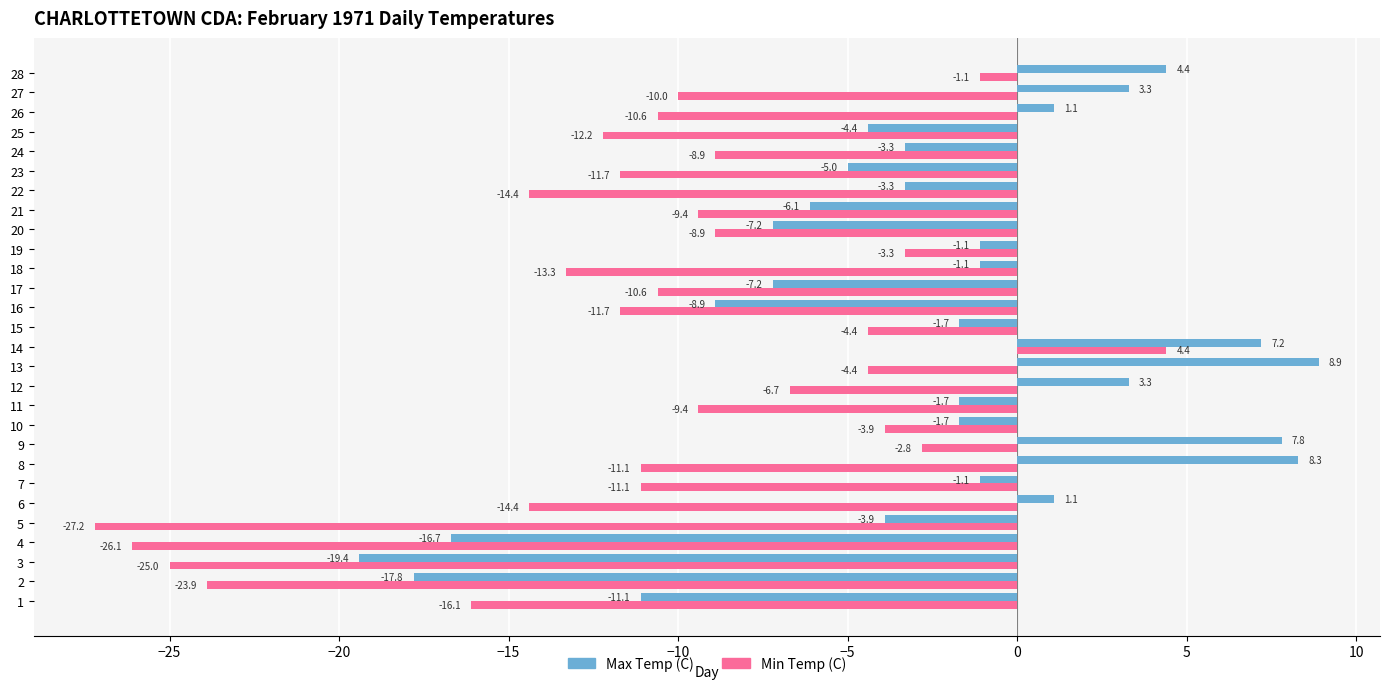

What is the smallest value displayed?

-27.2